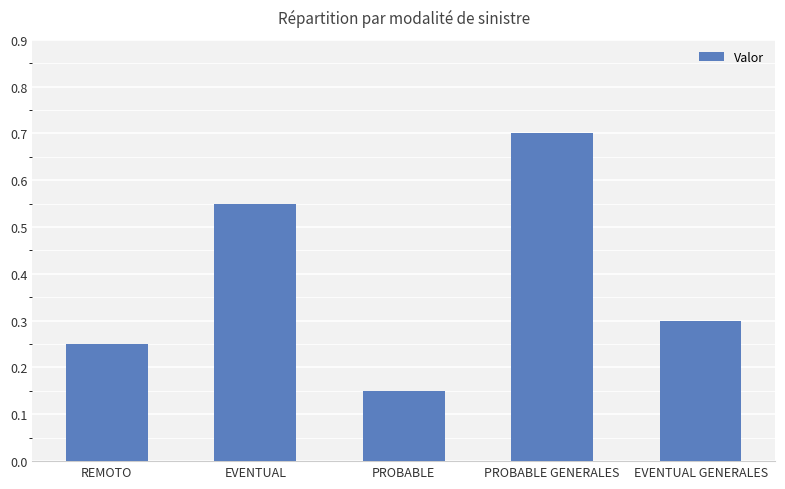

Does the chart contain any negative values?

No